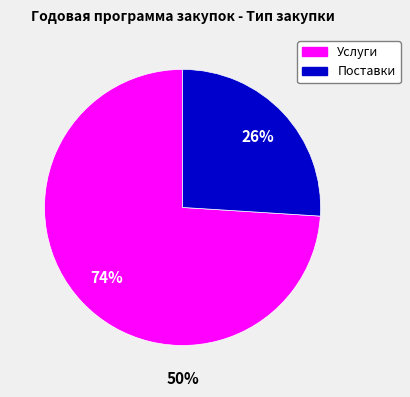

To the nearest percent, what portion does Поставки represent?

26%